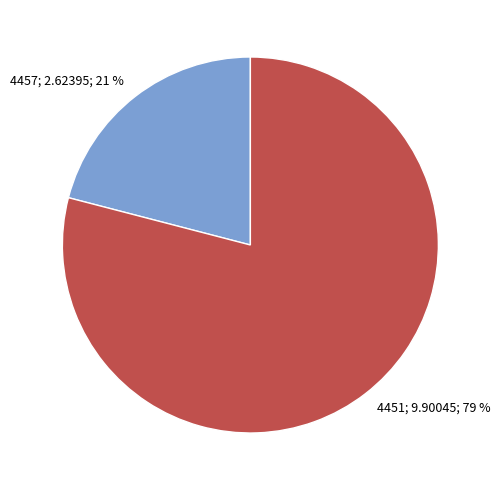

Is there a majority slice in this chart?

Yes